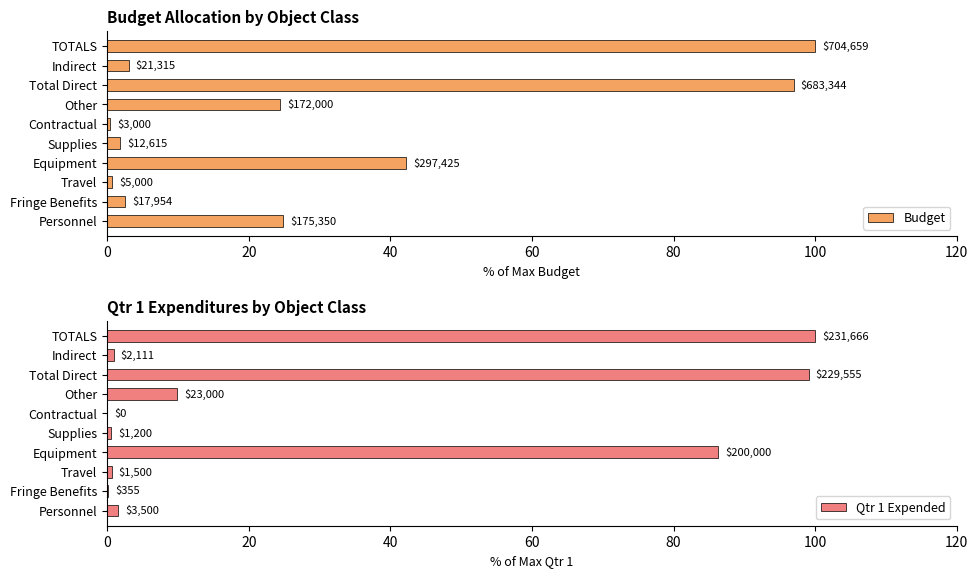

Which series has the widest spread of values?

Qtr 1 Expended